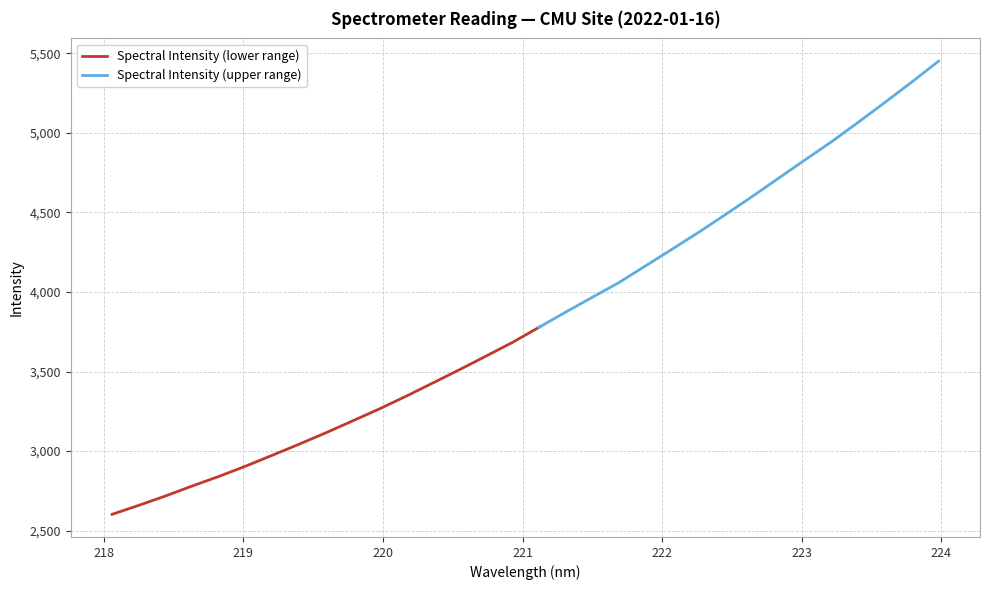

Rank the categories by value from lowest to highest.

218.0596, 218.2508, 218.442, 218.6332, 218.8244, 219.0156, 219.2067, 219.3979, 219.589, 219.7801, 219.9712, 220.1623, 220.3533, 220.5444, 220.7354, 220.9264, 221.1174, 221.3083, 221.4993, 221.6902, 221.8812, 222.0721, 222.263, 222.4538, 222.6447, 222.8355, 223.0264, 223.2172, 223.408, 223.5987, 223.7895, 223.9802